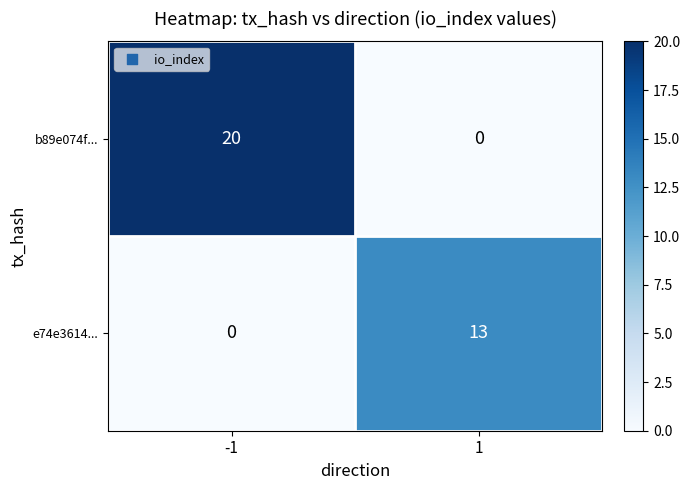

What is the total value across all series at 1?

13